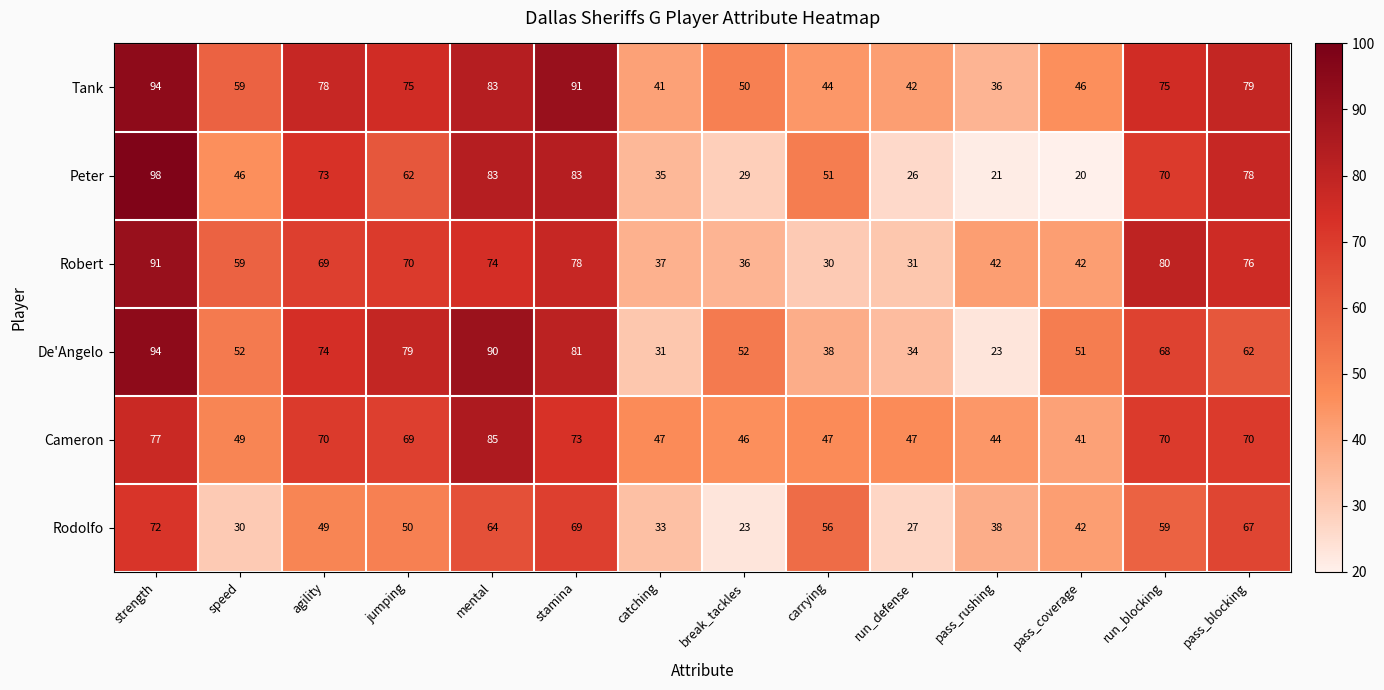

Which category has the highest value across all series?

strength